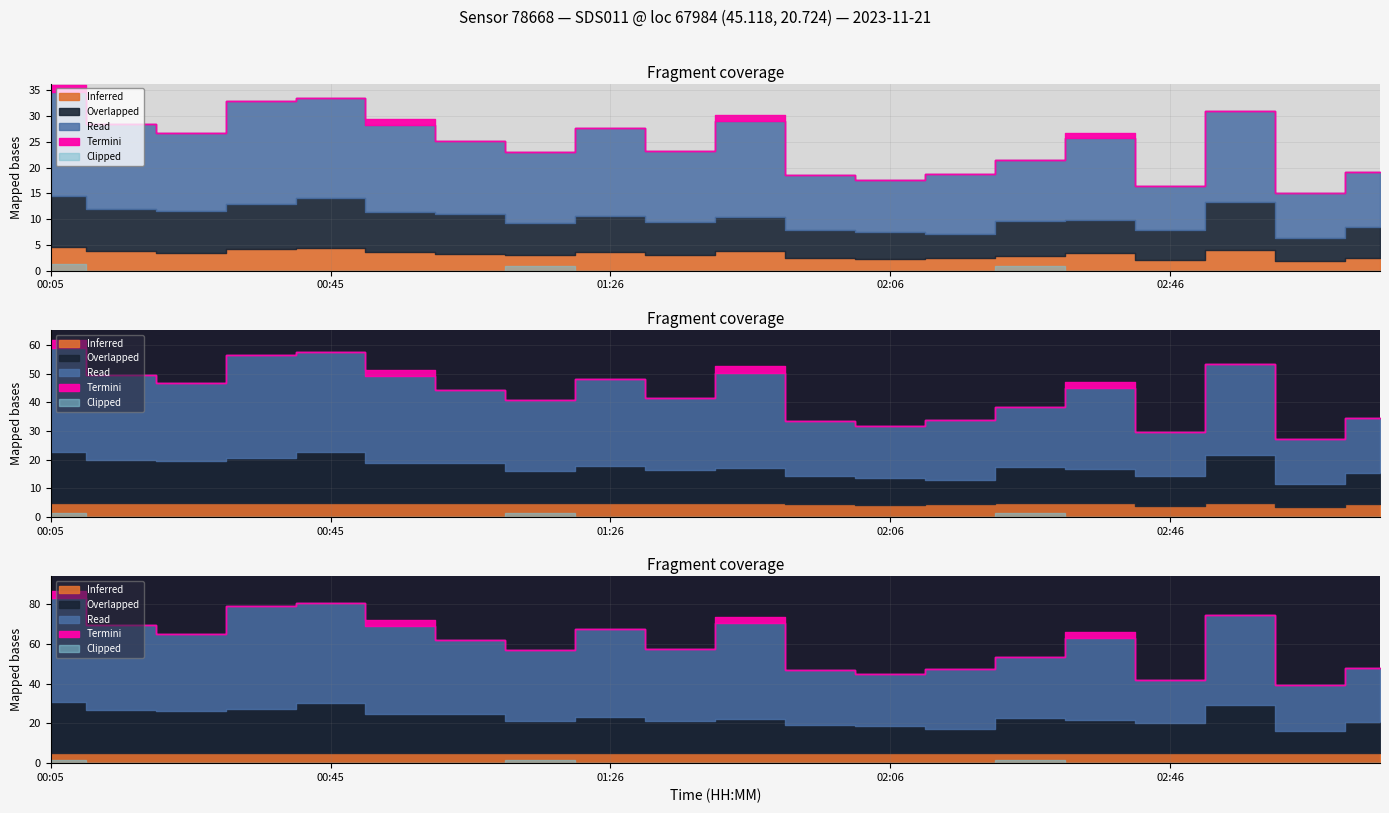

True or false: P2 has more than 1 points higher than both neighbors.

True